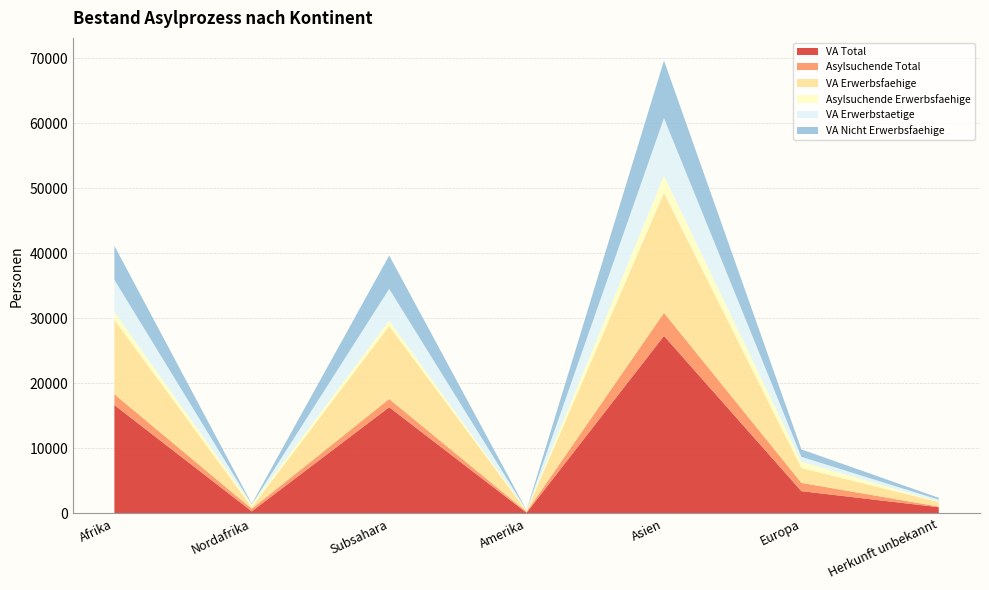

Reading left to right, extract all data points from this chart.

VA Total: Afrika=16678	Nordafrika=331	Subsahara=16347	Amerika=117	Asien=27309	Europa=3439	Herkunft unbekannt=964
Asylsuchende Total: Afrika=1666	Nordafrika=397	Subsahara=1269	Amerika=153	Asien=3549	Europa=1274	Herkunft unbekannt=100
VA Erwerbsfaehige: Afrika=11440	Nordafrika=228	Subsahara=11212	Amerika=85	Asien=18449	Europa=2285	Herkunft unbekannt=679
Asylsuchende Erwerbsfaehige: Afrika=1205	Nordafrika=358	Subsahara=847	Amerika=109	Asien=2645	Europa=970	Herkunft unbekannt=74
VA Erwerbstaetige: Afrika=4950	Nordafrika=81	Subsahara=4869	Amerika=25	Asien=8852	Europa=742	Herkunft unbekannt=304
VA Nicht Erwerbsfaehige: Afrika=5238	Nordafrika=103	Subsahara=5135	Amerika=32	Asien=8860	Europa=1154	Herkunft unbekannt=285